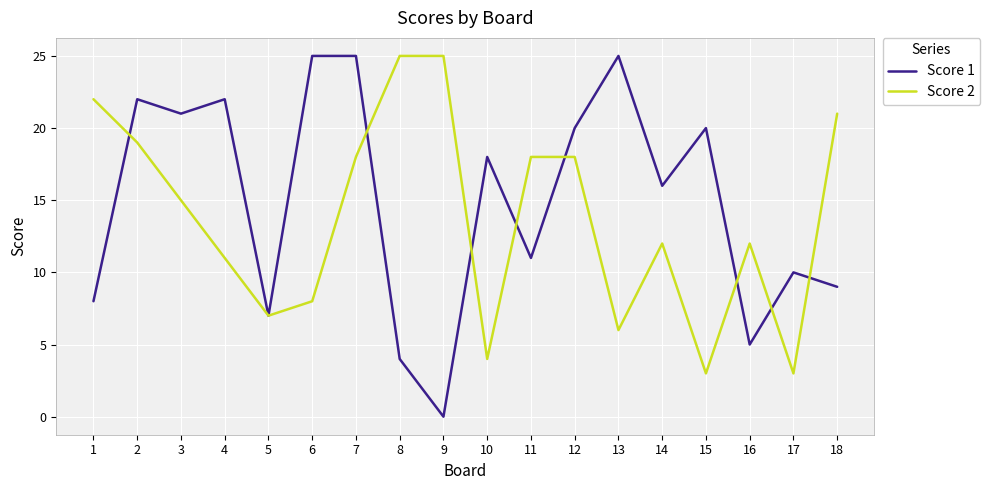

True or false: Score 1 has a value of 8 at 4.

False